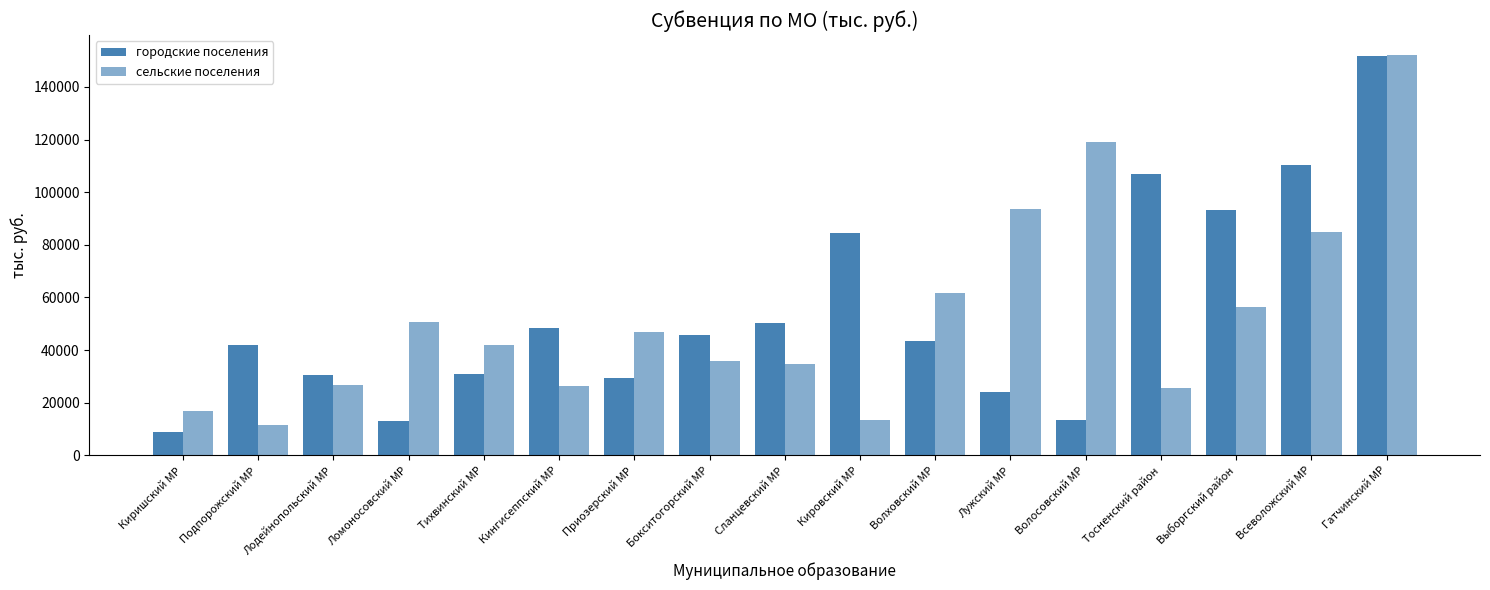

True or false: сельские поселения has a value of 55906.5 at Тихвинский МР.

False